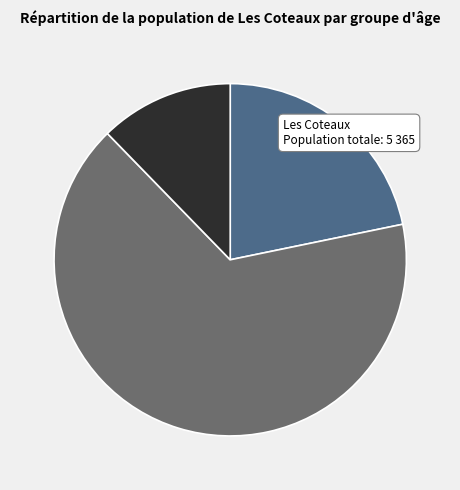

Is there a majority slice in this chart?

Yes